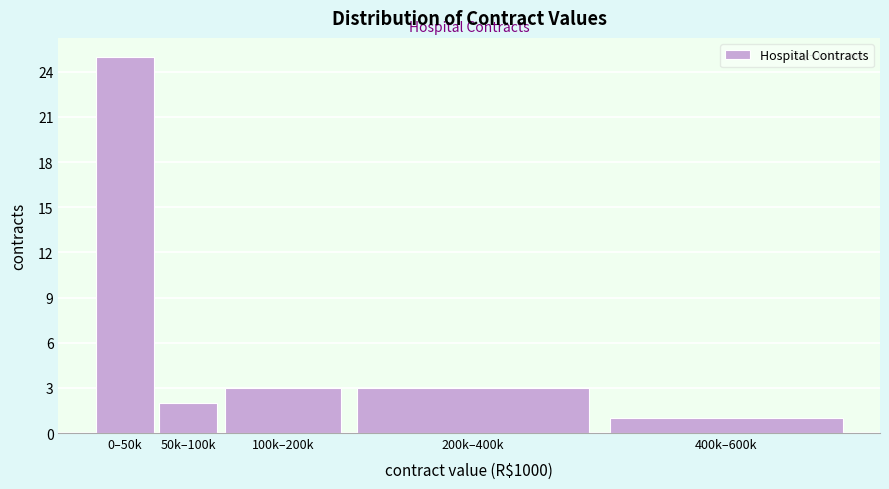

Reading left to right, extract all data points from this chart.

25	2	3	3	1